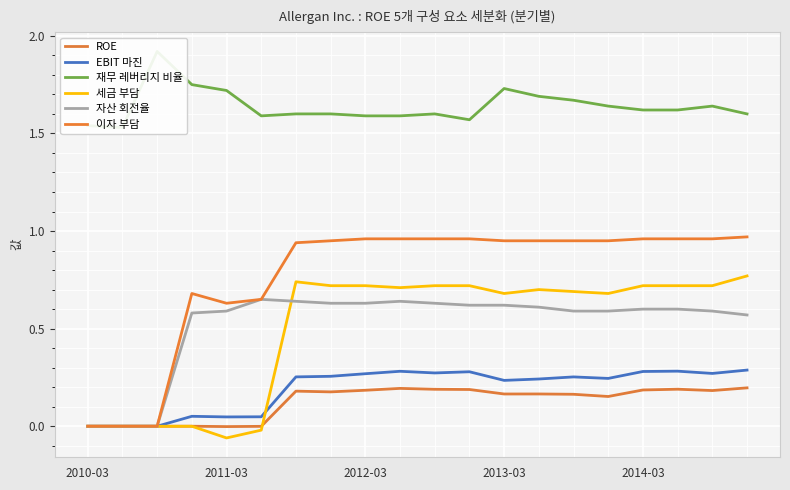

Where is 세금 부담 nearest to the value 0?

2010-03